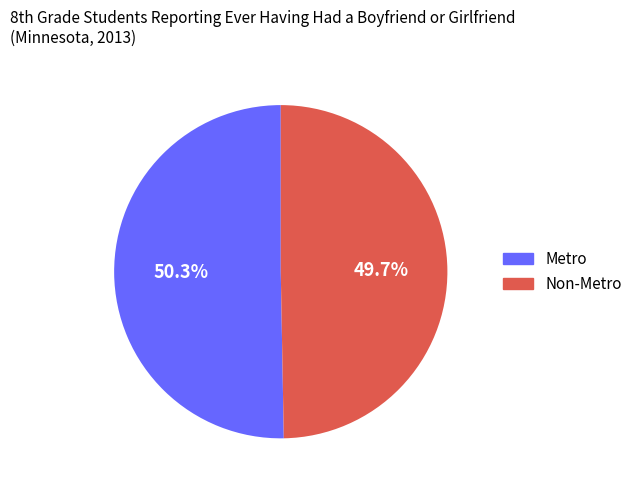

To the nearest percent, what is the difference between the largest and smallest slice percentages?

1%